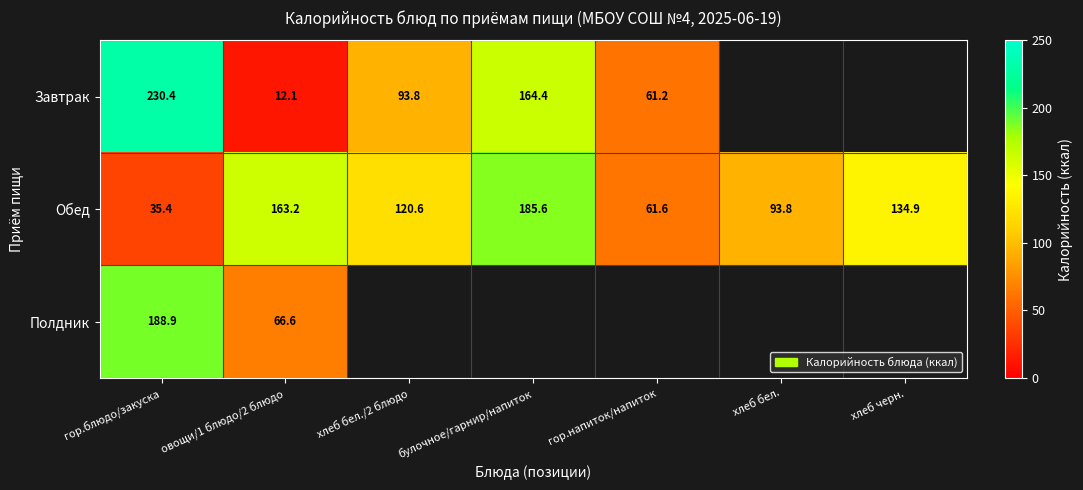

At which category is the sum across all series the highest?

гор.блюдо/закуска